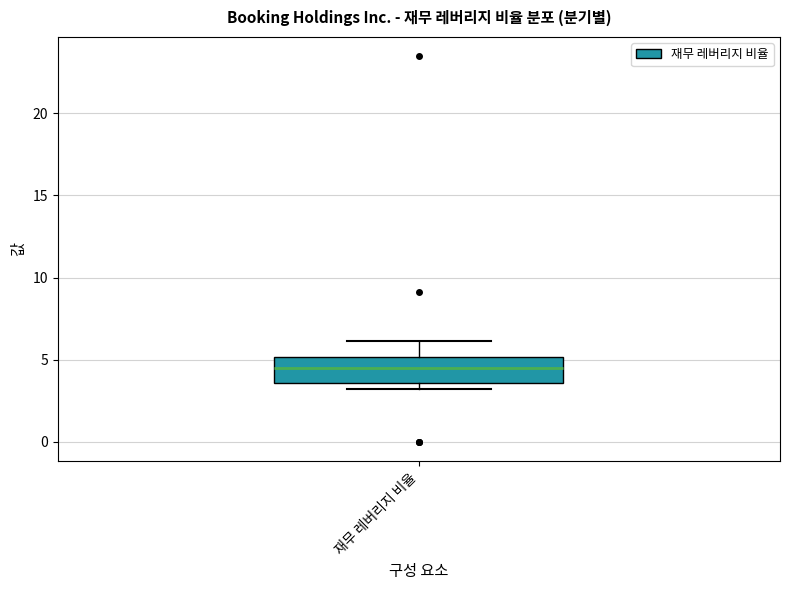

Transcribe this box plot: give where the median line is, the range the box spans, and where the two whiskers end, as read against the y-axis. The values are not printed on the chart, so give them approximately, as read against the axis.

median 4.5, box 3.5 to 5.0, whiskers 3.0 to 6.0